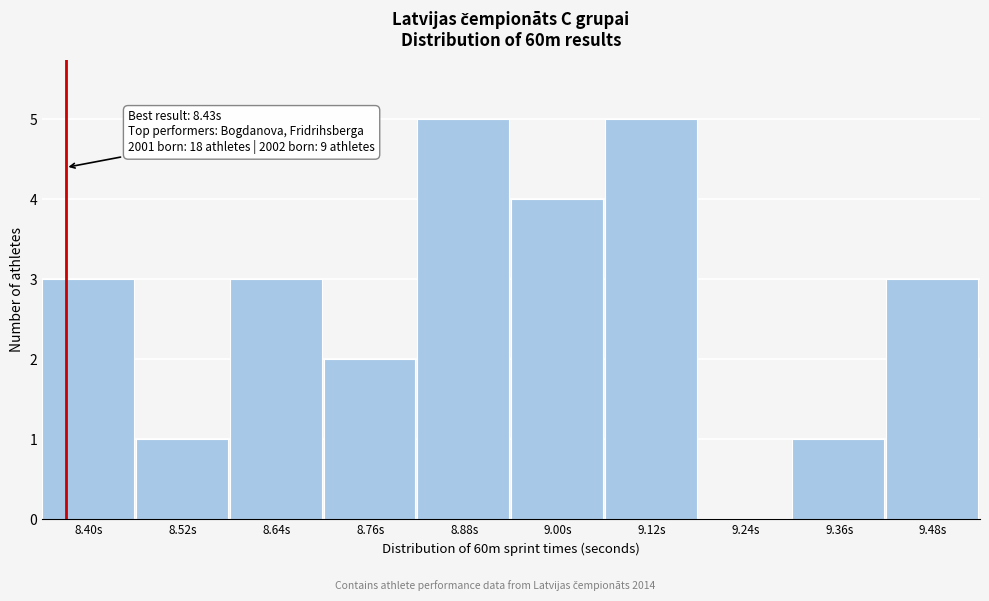

Reading left to right, list all the values displayed in this chart.

8.40s=3	8.52s=1	8.64s=3	8.76s=2	8.88s=5	9.00s=4	9.12s=5	9.24s=0	9.36s=1	9.48s=3